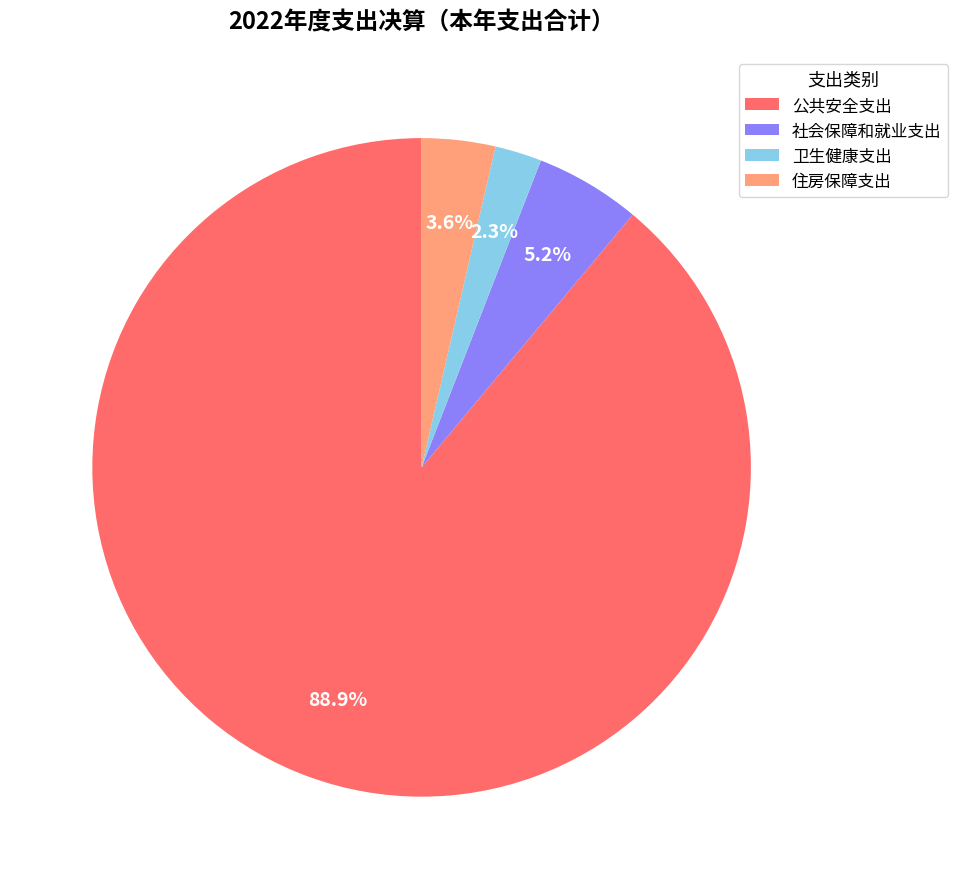

Does 住房保障支出 represent more than half of the total?

No